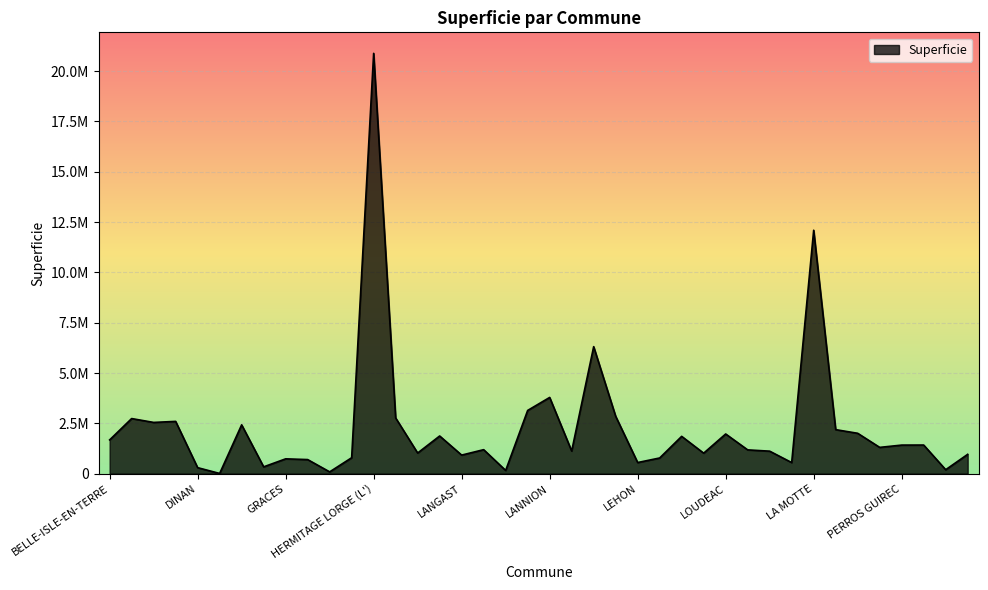

Does the chart display data point markers on the line(s)?

No